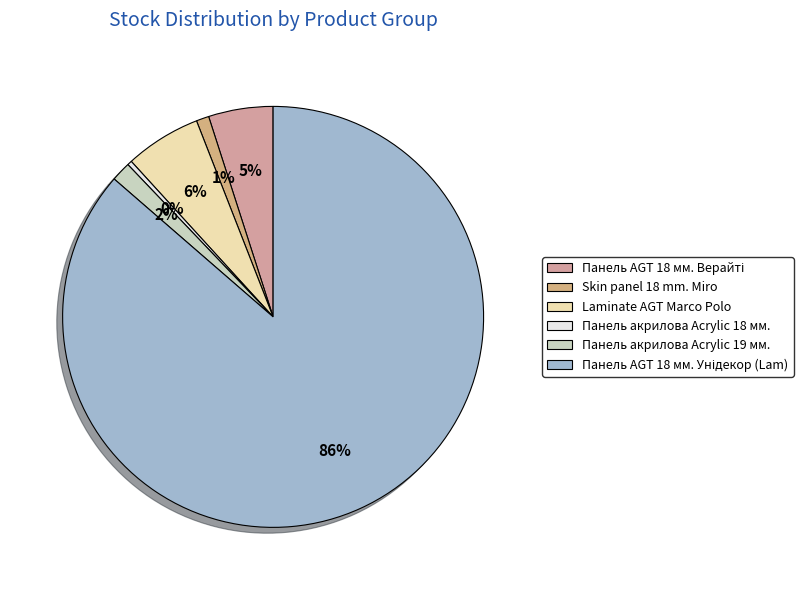

How many segments does this pie chart have?

6